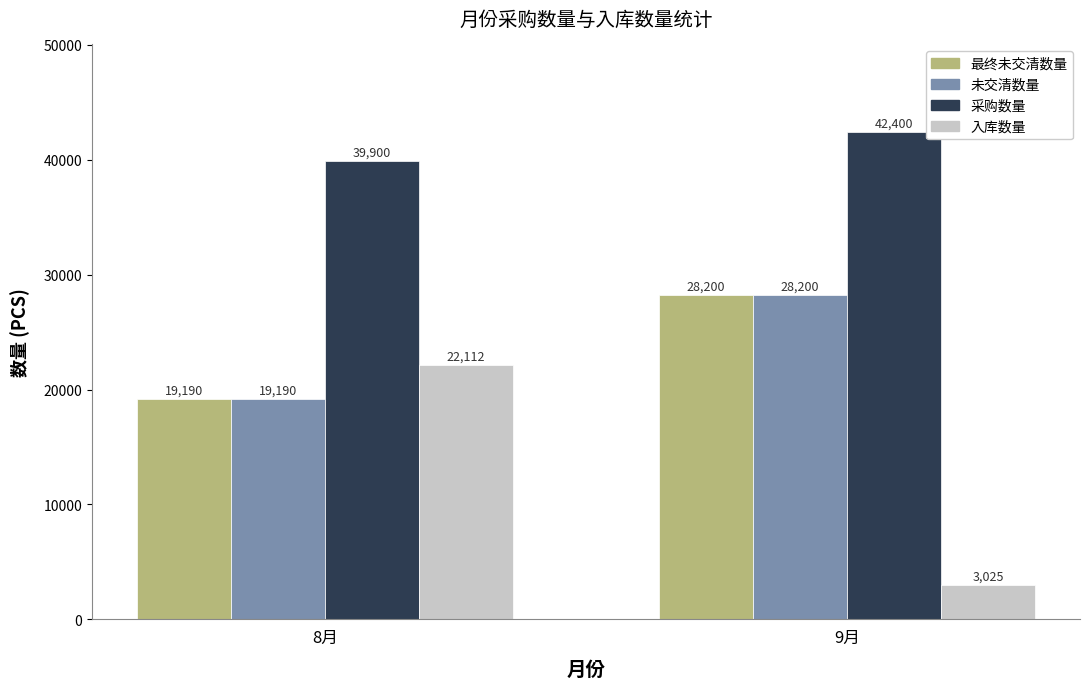

How many groups of bars are there?

2